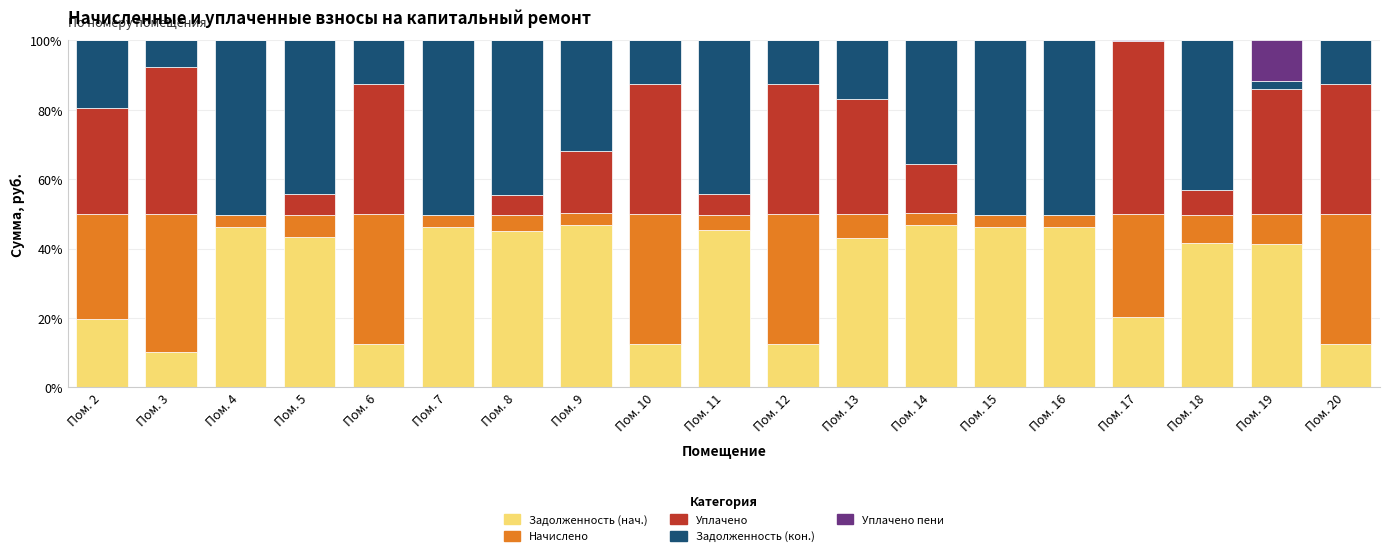

What are all the series names shown in the legend?

Задолженность (нач.), Начислено, Уплачено, Задолженность (кон.), Уплачено пени